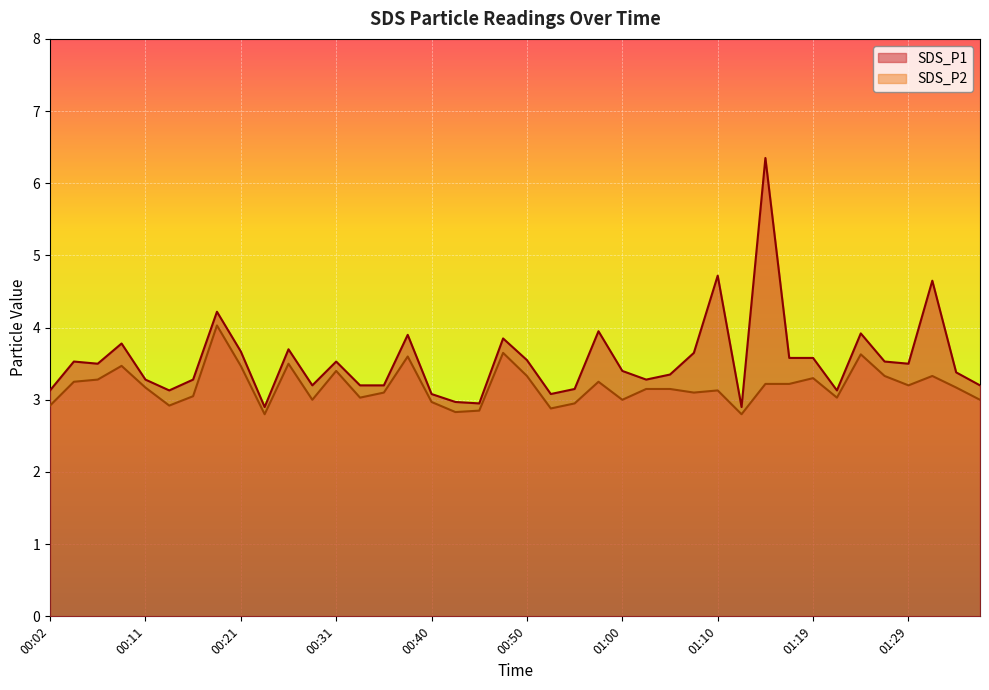

At which label does SDS_P1 first exceed 3?

00:02